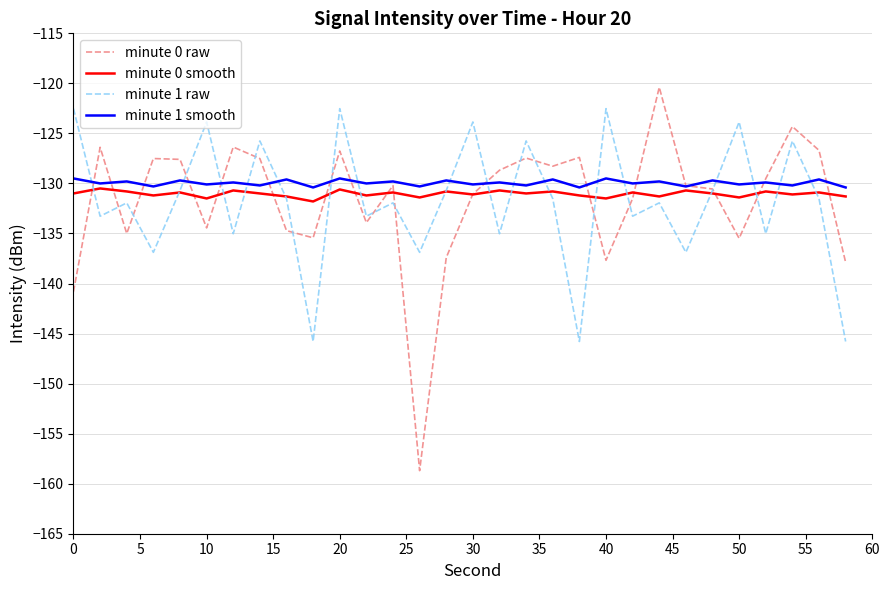

Which series has the largest range (max minus min)?

minute 0 raw